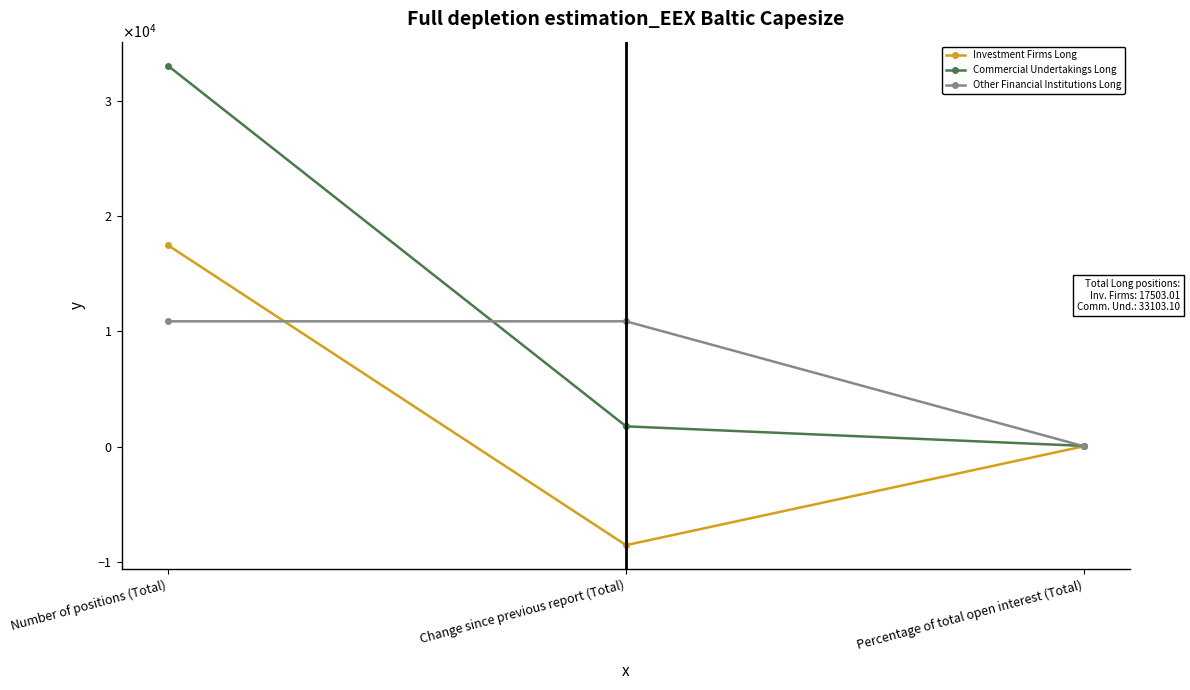

What is the total value across all series at Change since previous report (Total)?

4065.0